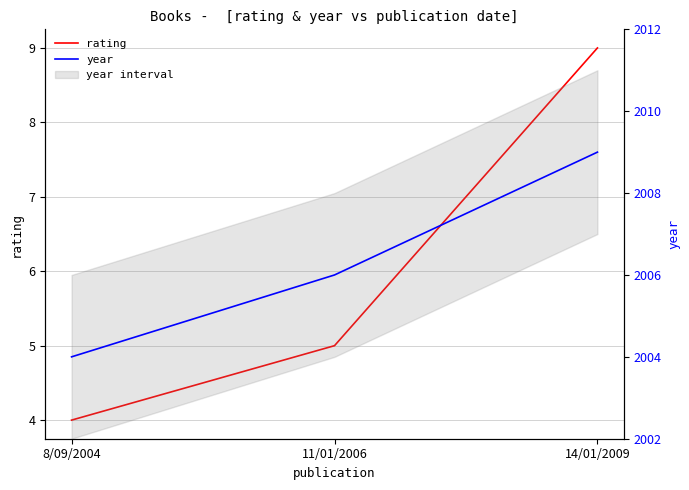

Which category has the highest value in the year series?

14/01/2009